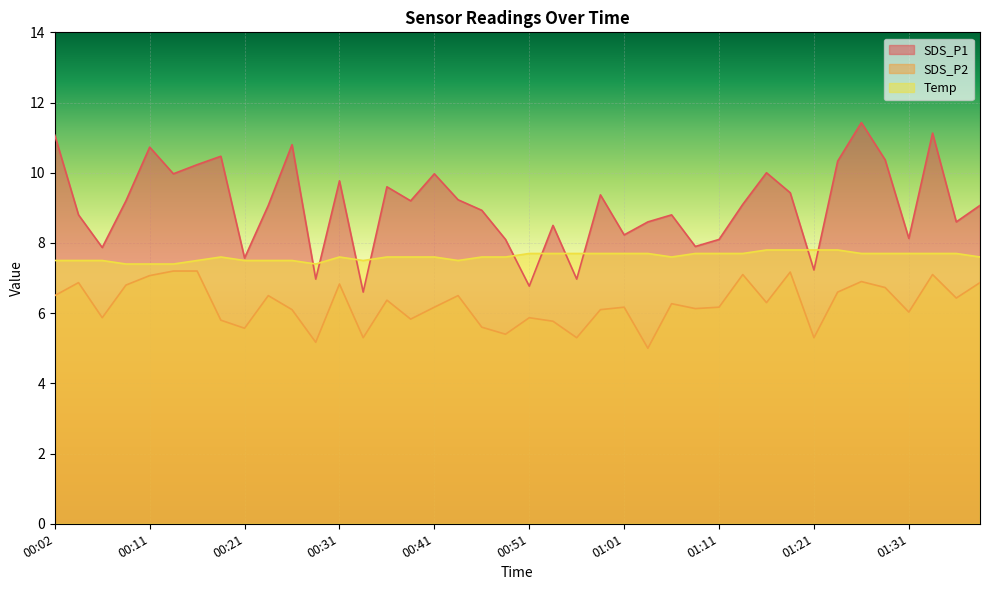

How many lines are shown in the chart?

3